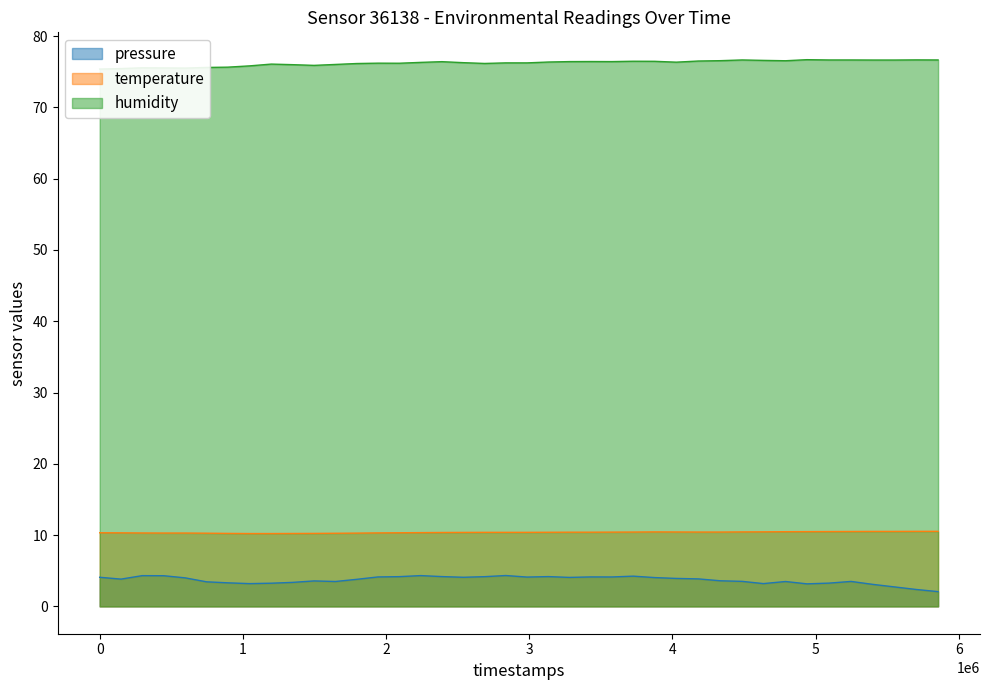

What is the difference between the second highest and second lowest values in the pressure series?

1.9